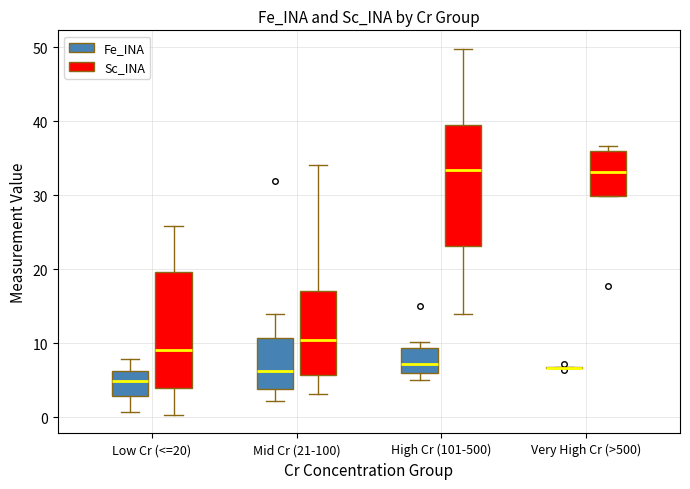

Reading left to right, read every box against the y-axis: the position of its median line, the range the box covers, and the ends of its whiskers. The values are not printed on the chart, so give them approximately, as read against the axis.

Low Cr (<=20) (Fe_INA): median 5, box 3 to 6, whiskers 1 to 8
Low Cr (<=20) (Sc_INA): median 9, box 4 to 20, whiskers 0 to 26
Mid Cr (21-100) (Fe_INA): median 6, box 4 to 11, whiskers 2 to 14
Mid Cr (21-100) (Sc_INA): median 10, box 6 to 17, whiskers 3 to 34
High Cr (101-500) (Fe_INA): median 7, box 6 to 9, whiskers 5 to 10
High Cr (101-500) (Sc_INA): median 33, box 23 to 40, whiskers 14 to 50
Very High Cr (>500) (Fe_INA): box collapsed to a line at 7, whiskers 7 to 7
Very High Cr (>500) (Sc_INA): median 33, box 30 to 36, whiskers 30 to 37